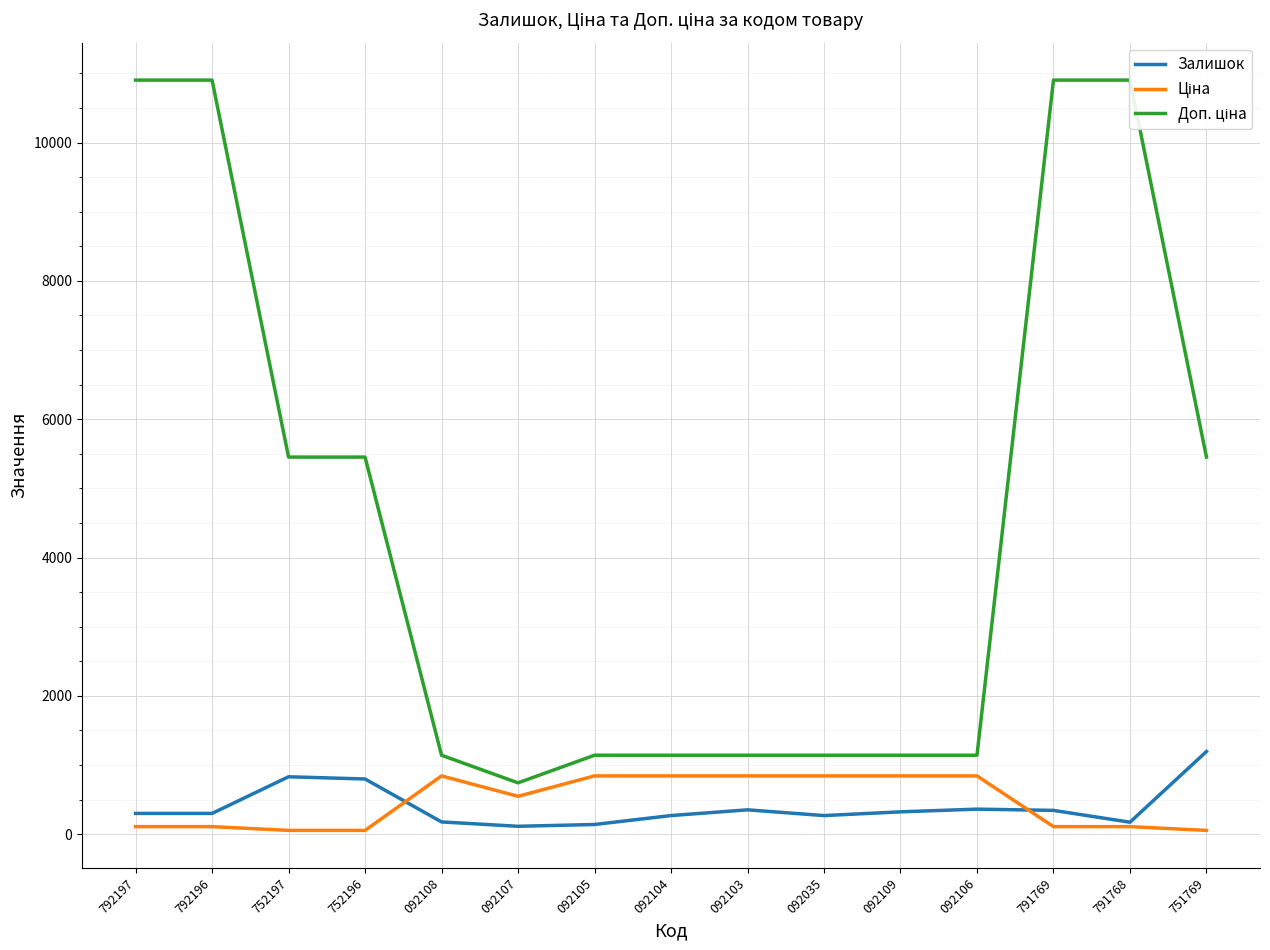

What position from the right is 792196?

14